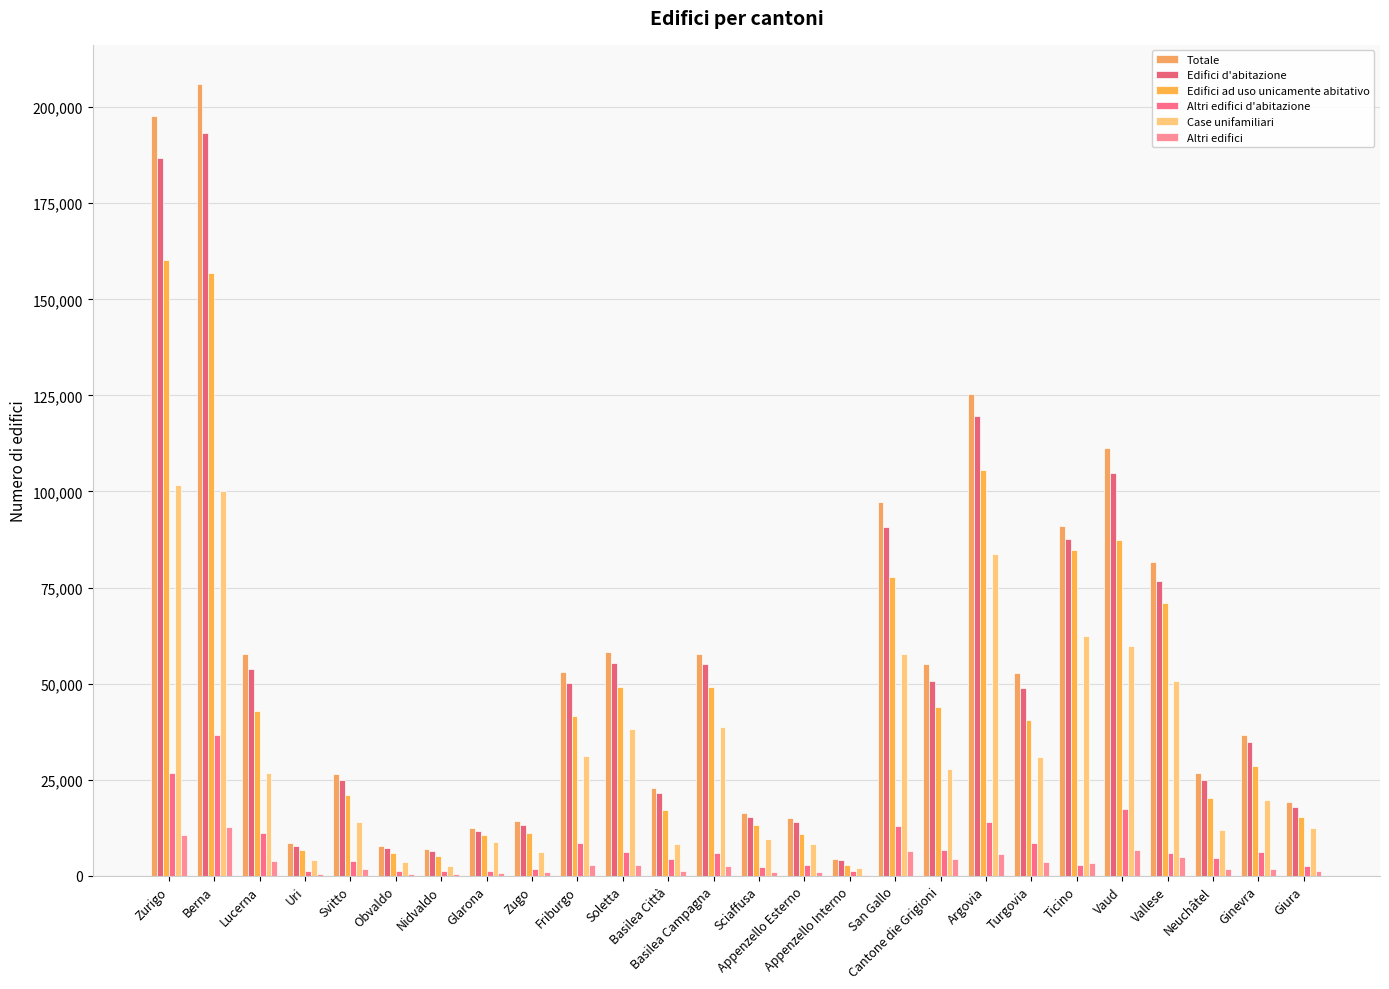

What is the difference between the Altri edifici d'abitazione values at Appenzello Esterno and Berna?

33631